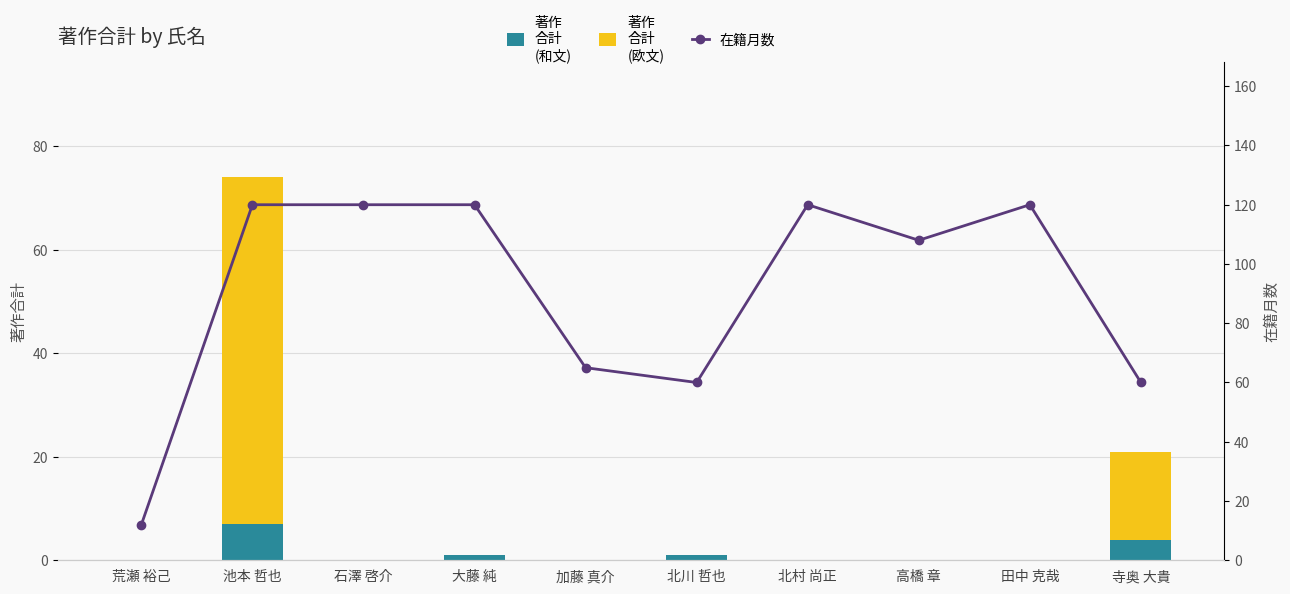

Does the chart contain any negative values?

No